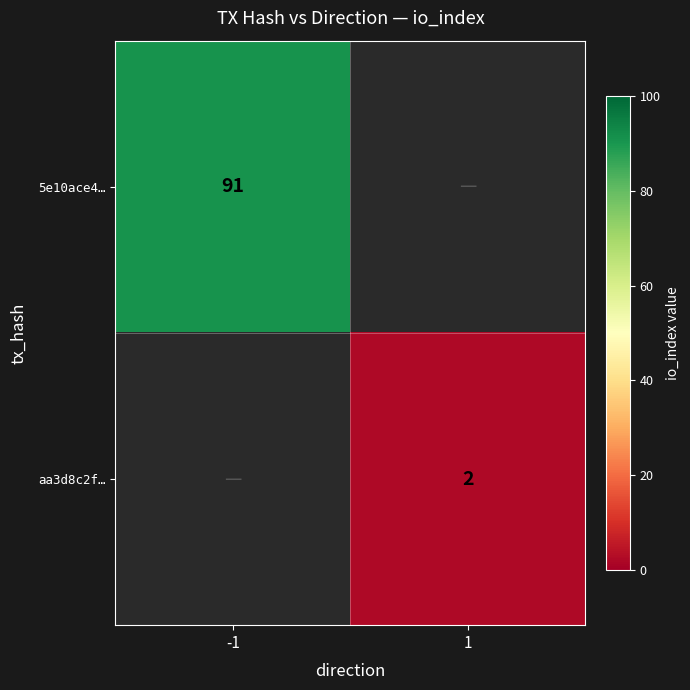

The aa3d8c2f… series shows 3 at 1. True or false?

False